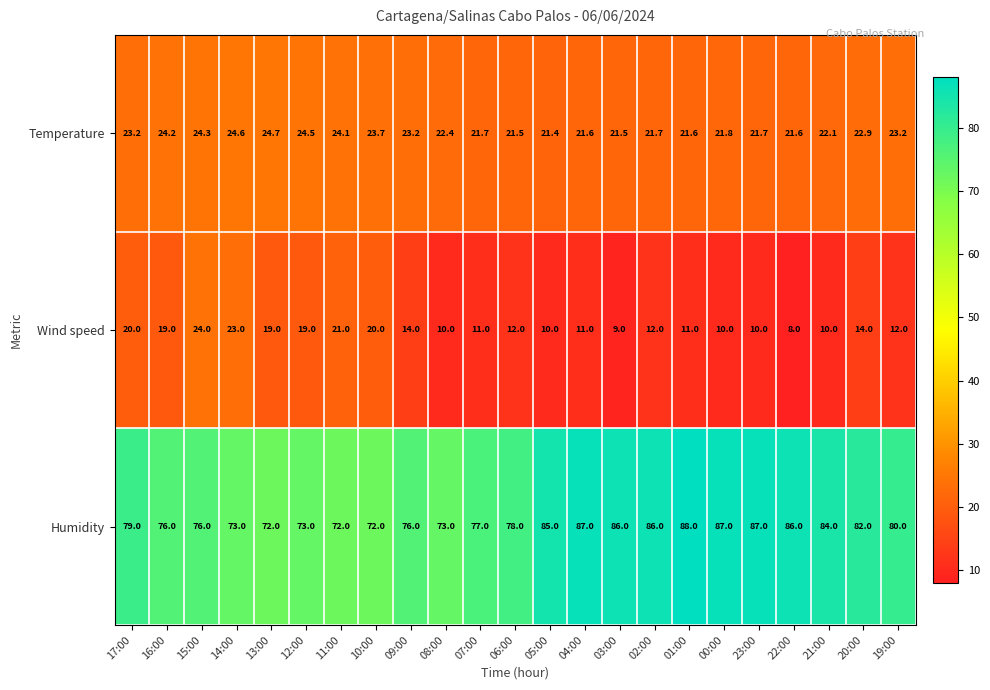

What is the average value of the Humidity series?

79.8